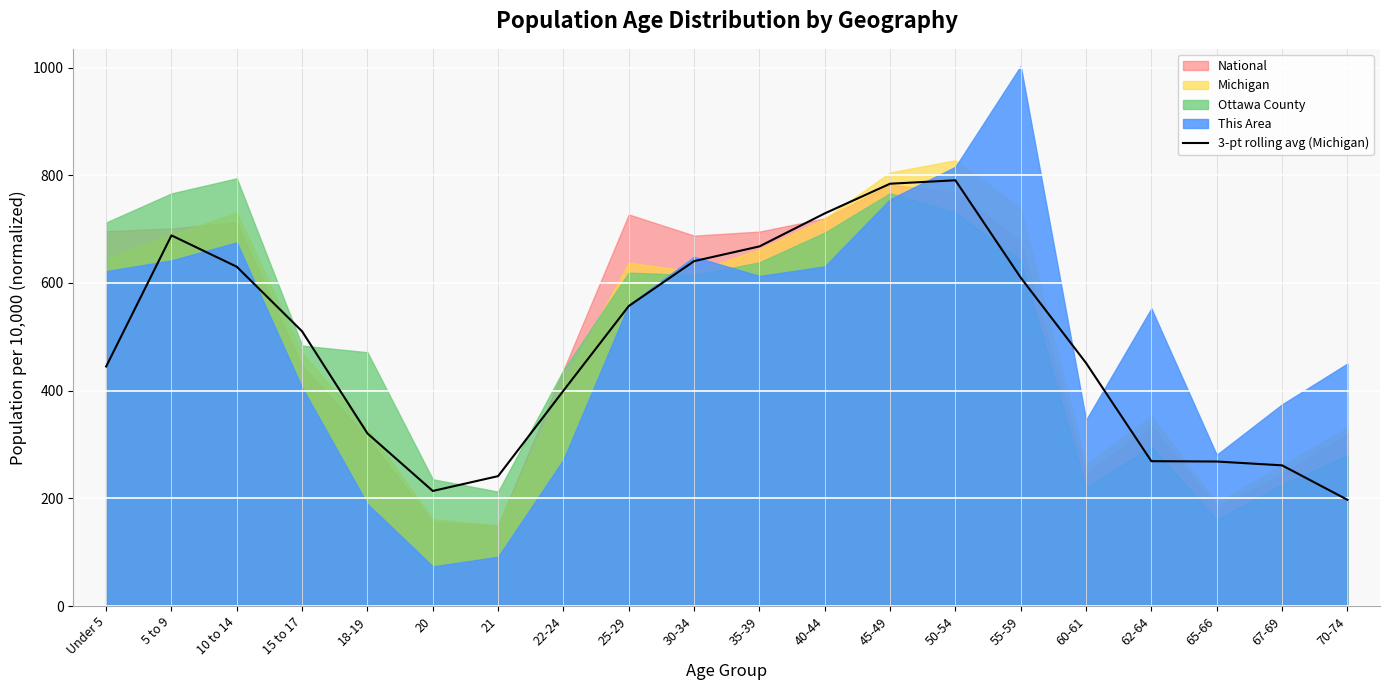

What position from the left is 55-59?

15